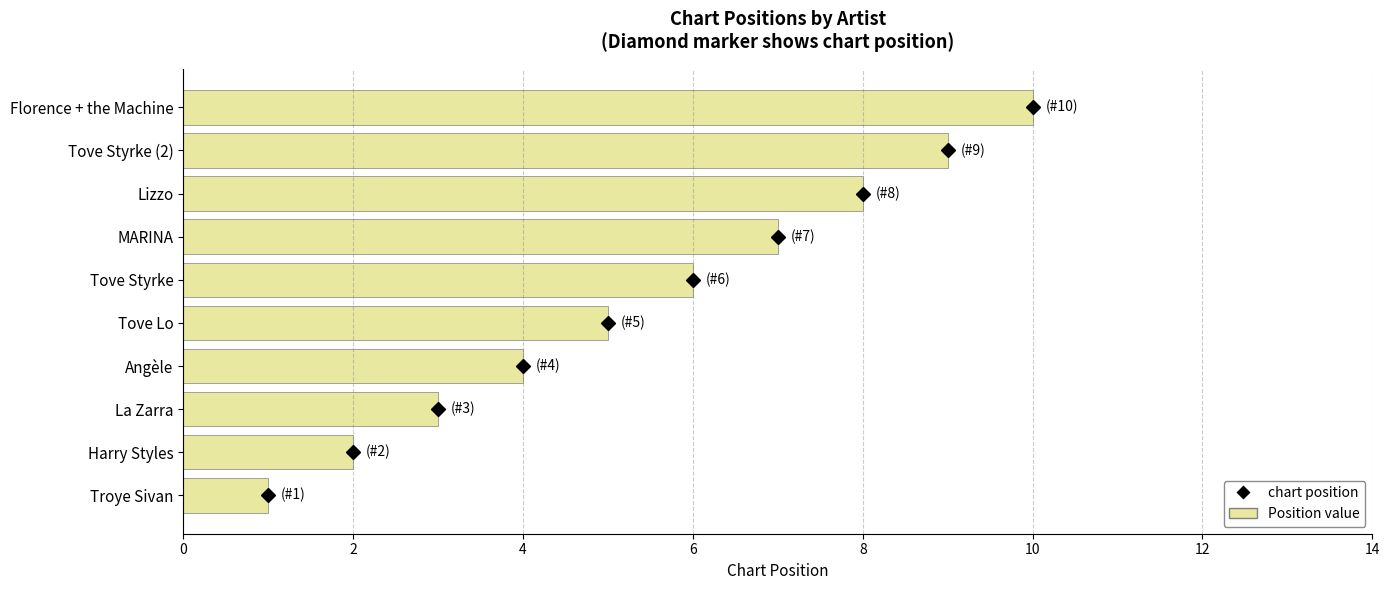

What is the greatest value displayed?

10